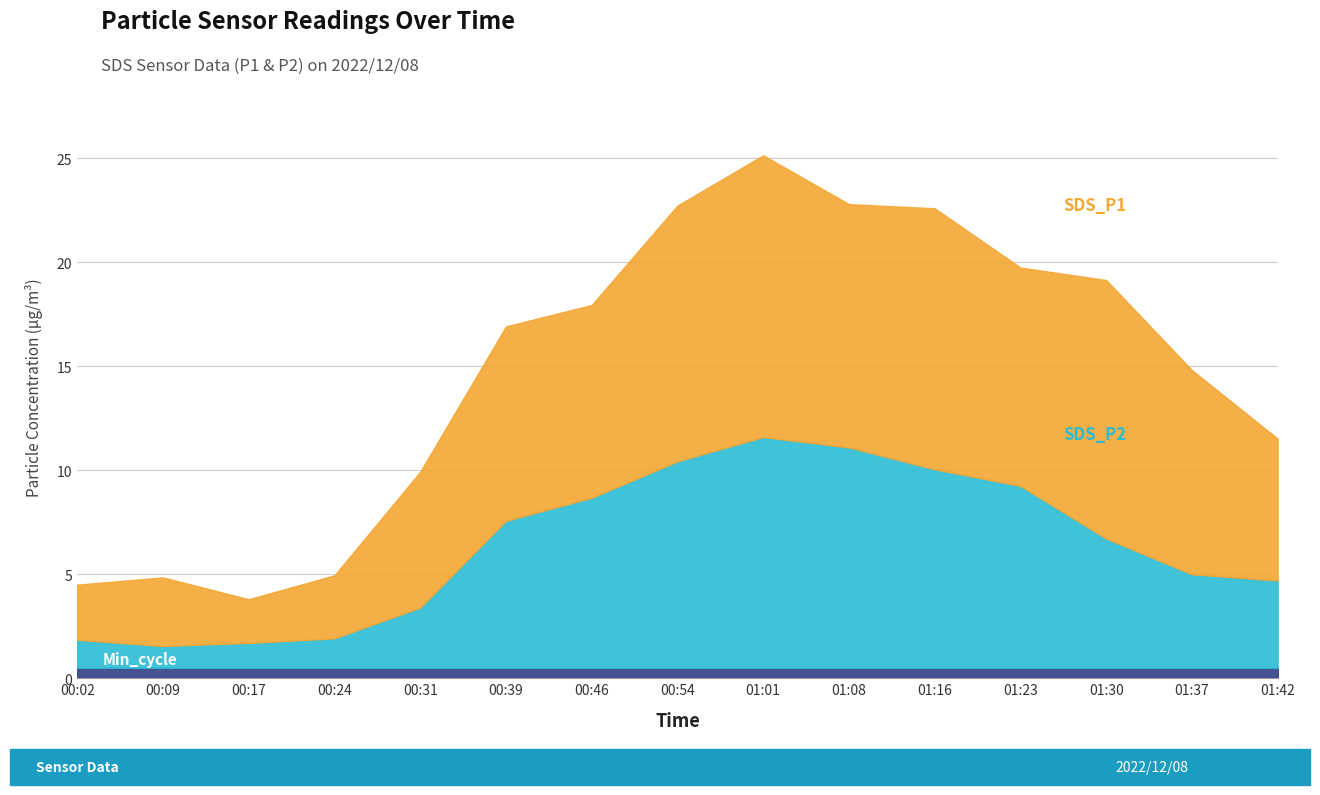

True or false: SDS_P1 has a value of 9.8 at 01:37.

True